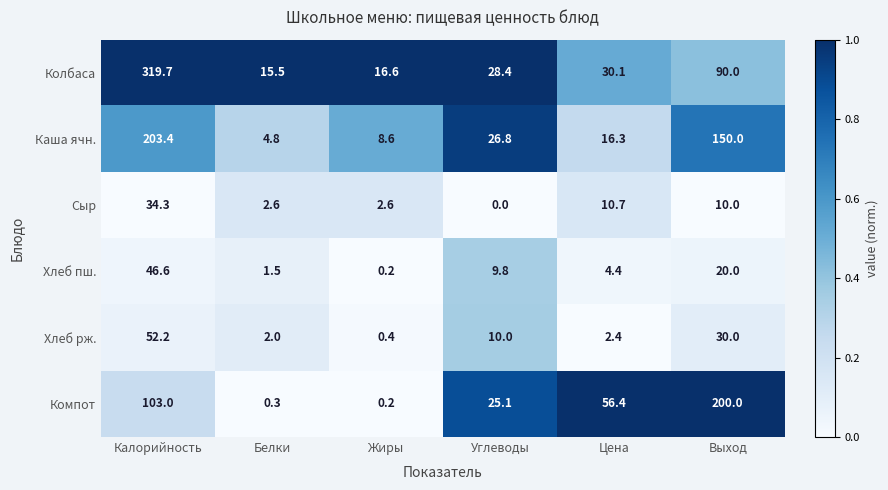

Is it true that Компот equals 0.3 at Белки?

True